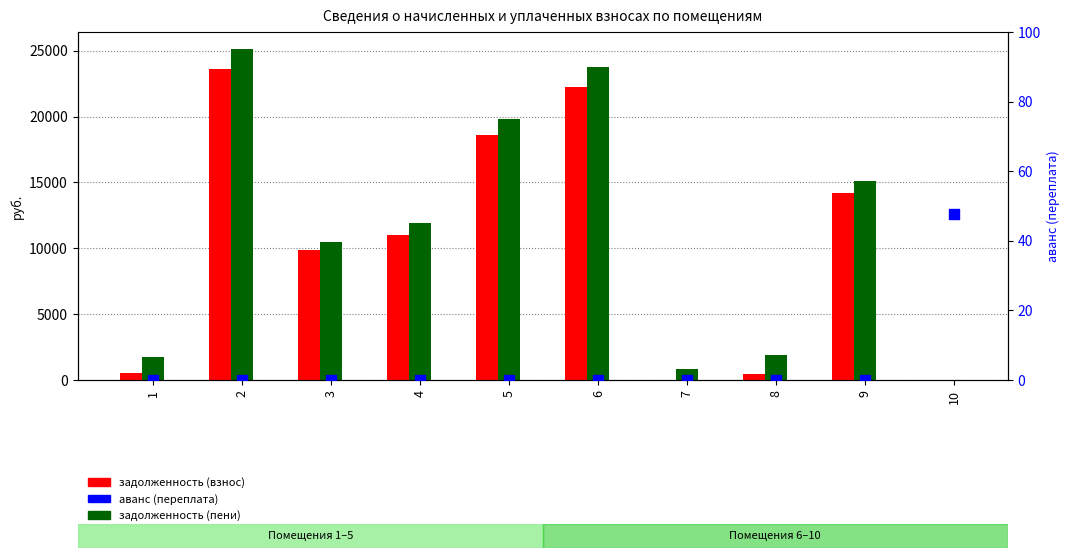

Which series has the widest spread of Y values?

задолженность (пени)